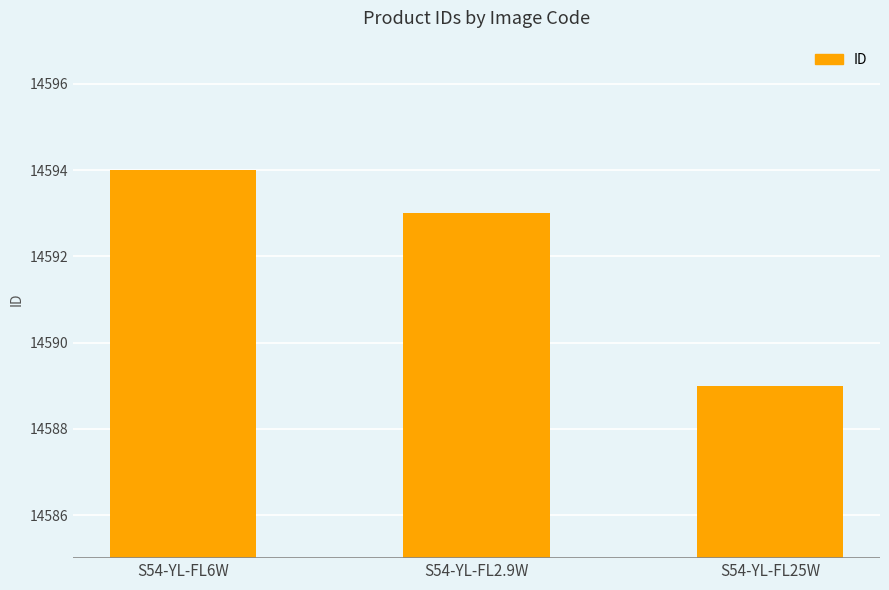

Count the number of categories in the chart.

3